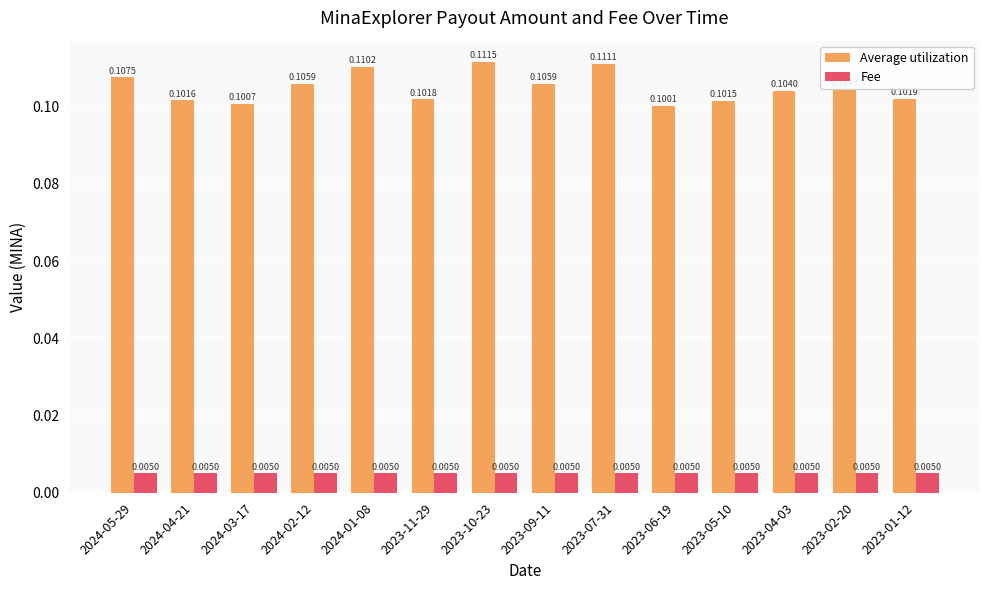

What position from the left is 2024-04-21?

2